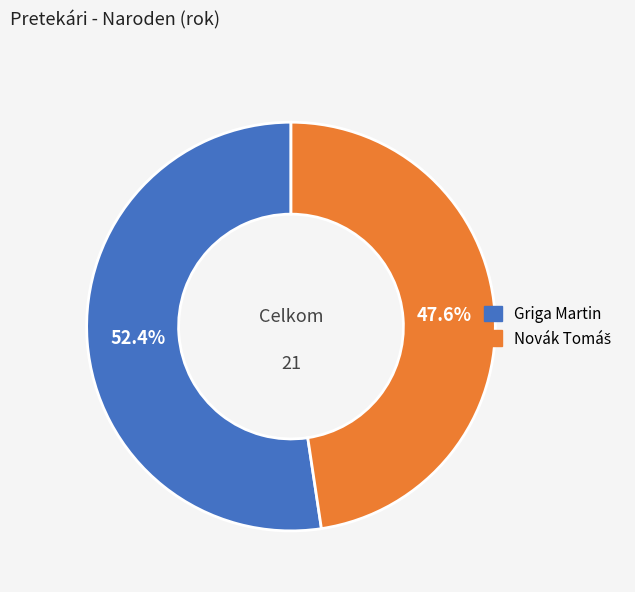

What portion of the pie excludes Griga Martin?

47.6%